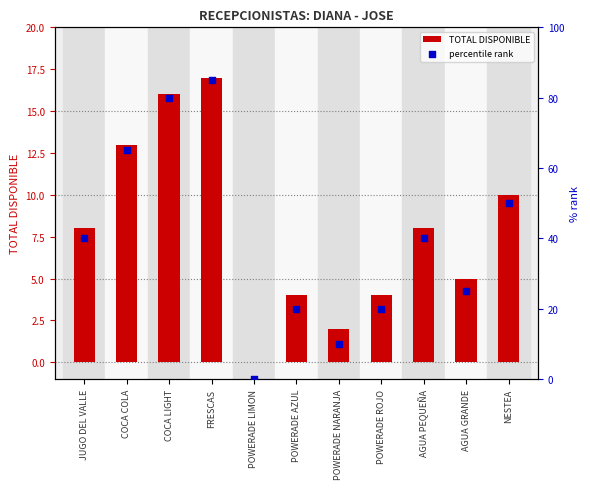

Which series has the widest spread of Y values?

percentile rank